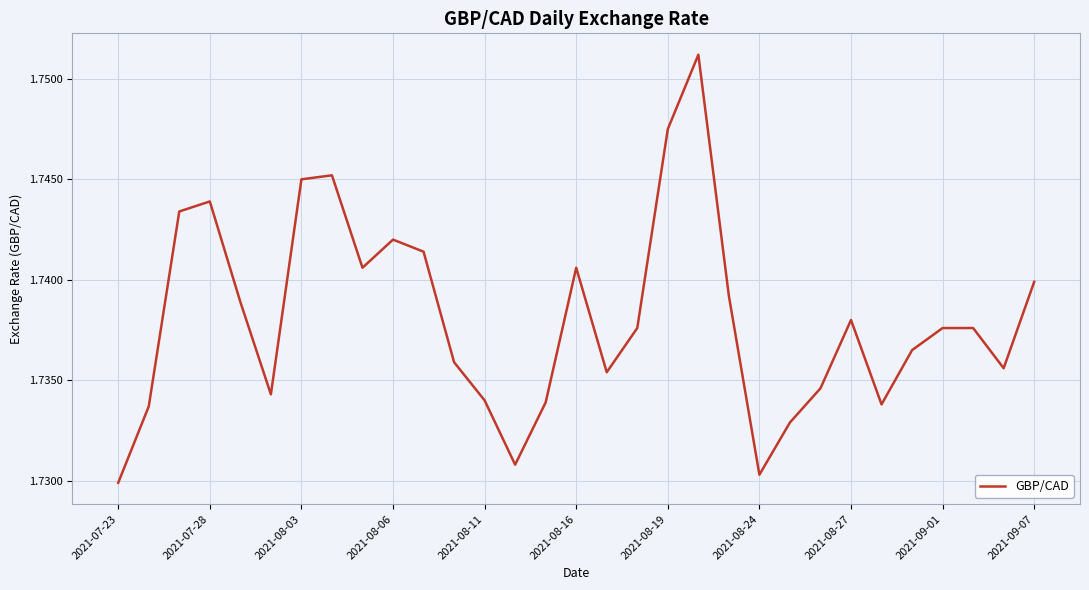

Which has a higher value, 2021-08-27 or 2021-08-16?

2021-08-16